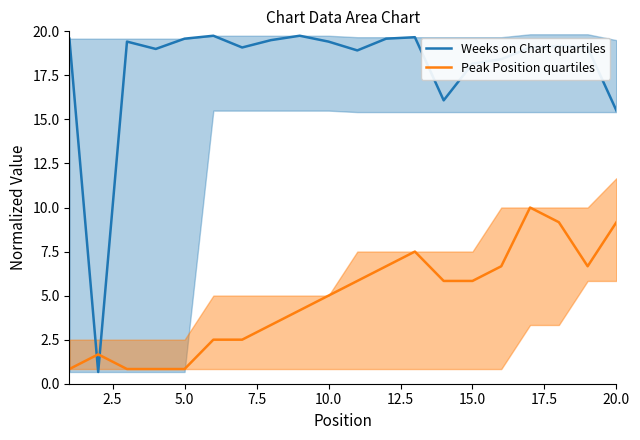

Does the chart have visible grid lines?

No